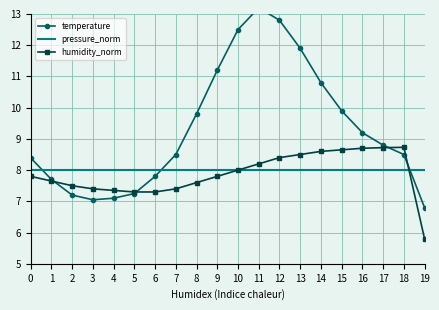

True or false: temperature and humidity_norm cross at least once.

True